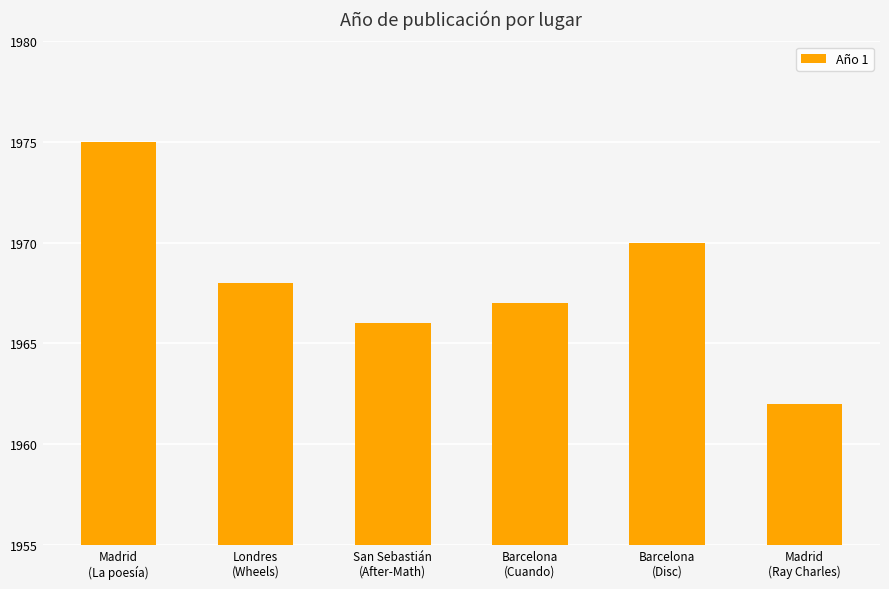

What is the greatest value displayed?

1975